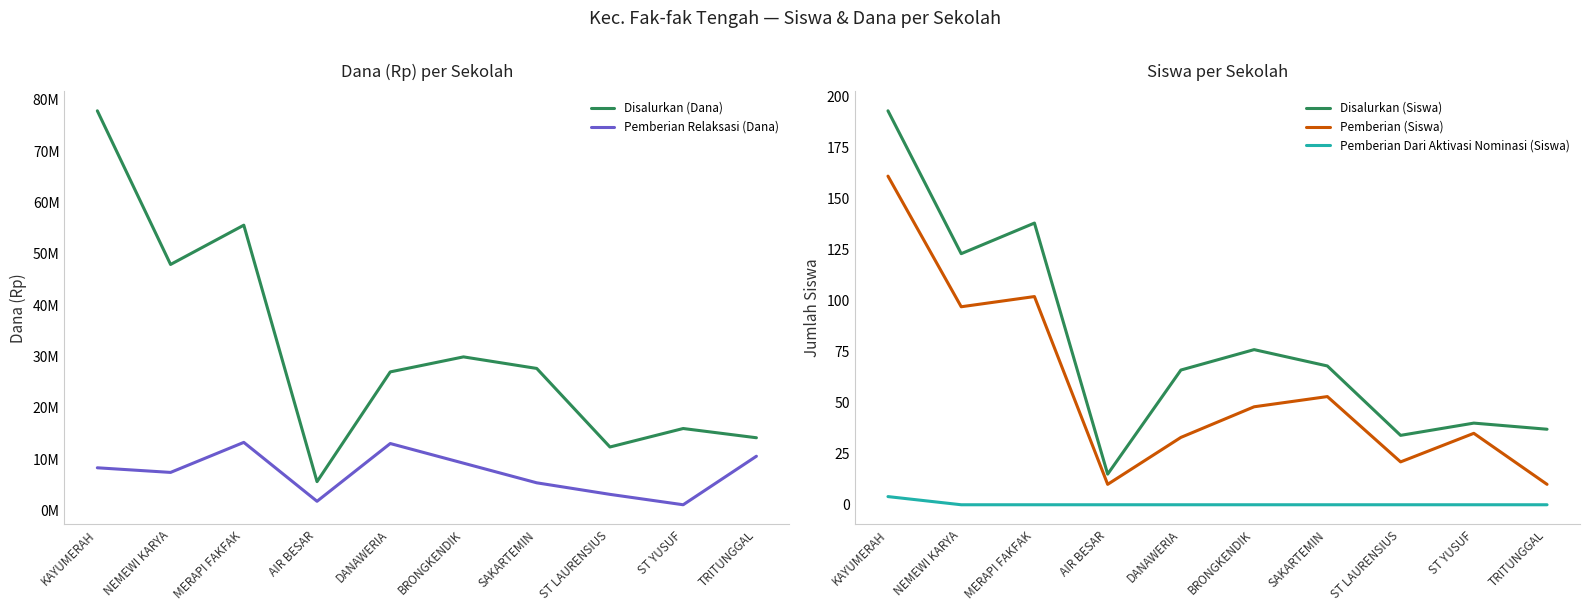

How many interior local valleys does the Pemberian Relaksasi (Dana) series have?

3